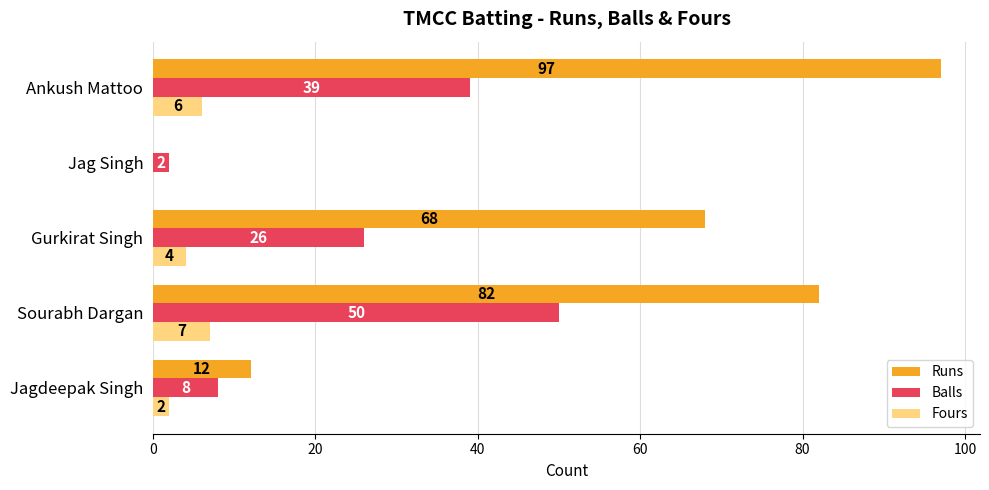

The Runs series shows 38 at Ankush Mattoo. True or false?

False